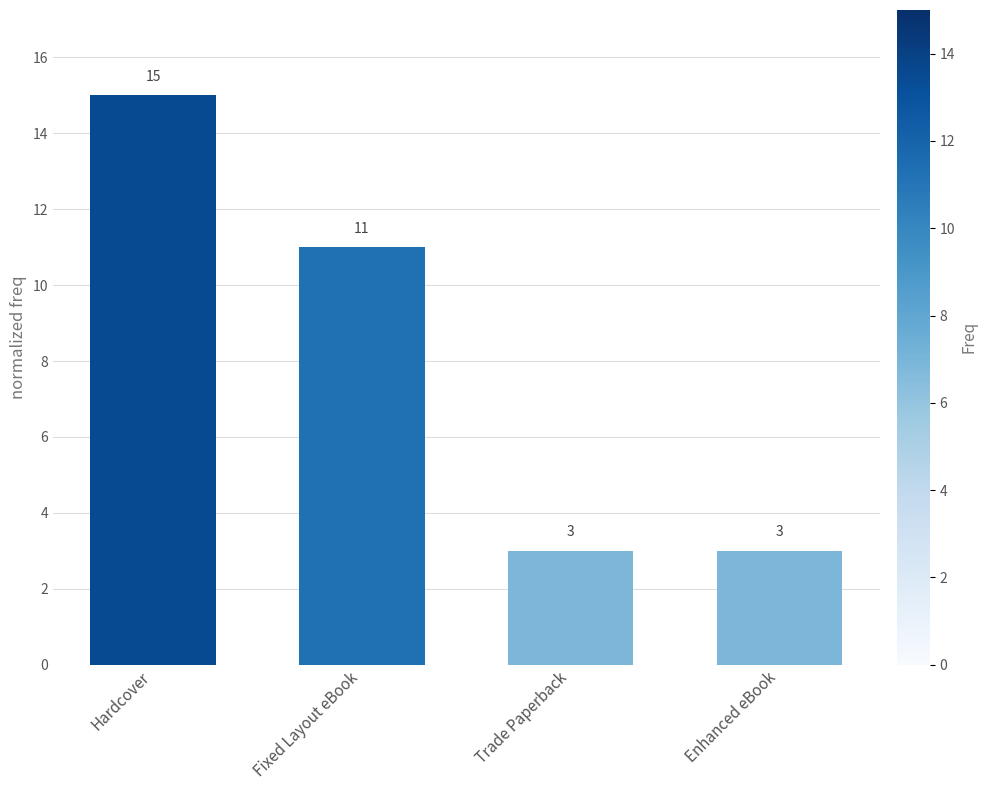

What is the value of the 1st bar from the left?

15